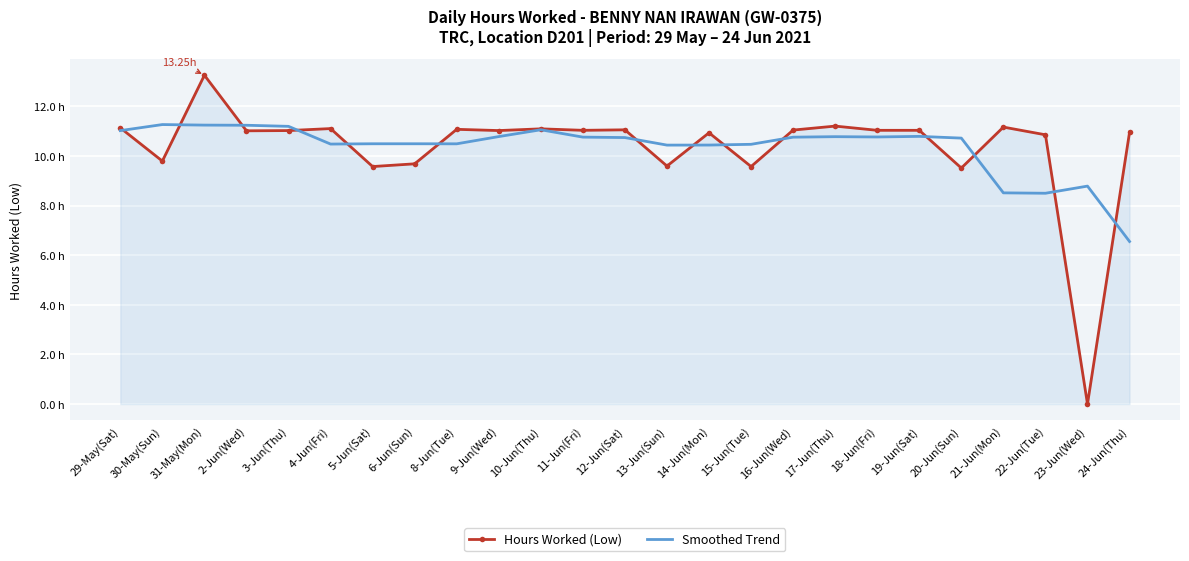

At which category does the chart reach its peak across all series?

31-May(Mon)